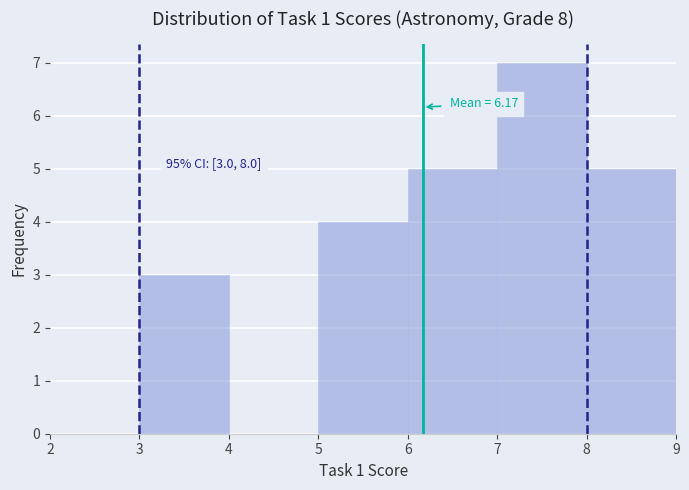

Over which range of the x-axis is the bar tallest?

7 to 8